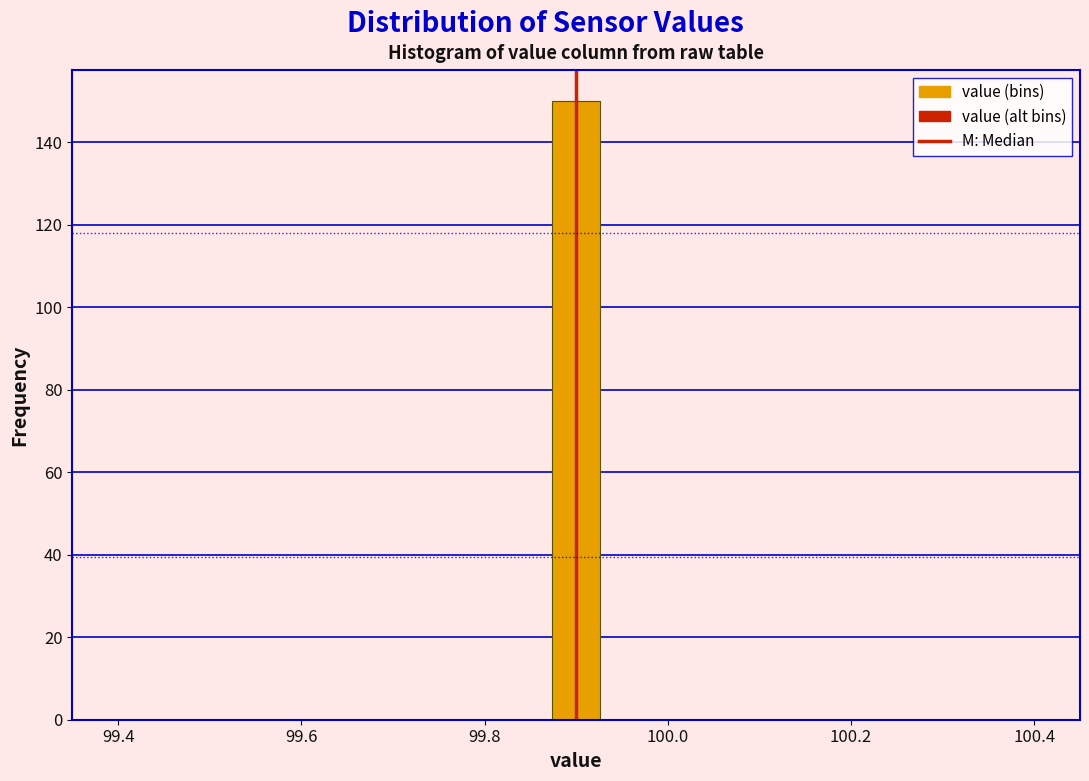

Read against the x-axis, roughly where is the centre of the tallest bar?

99.90